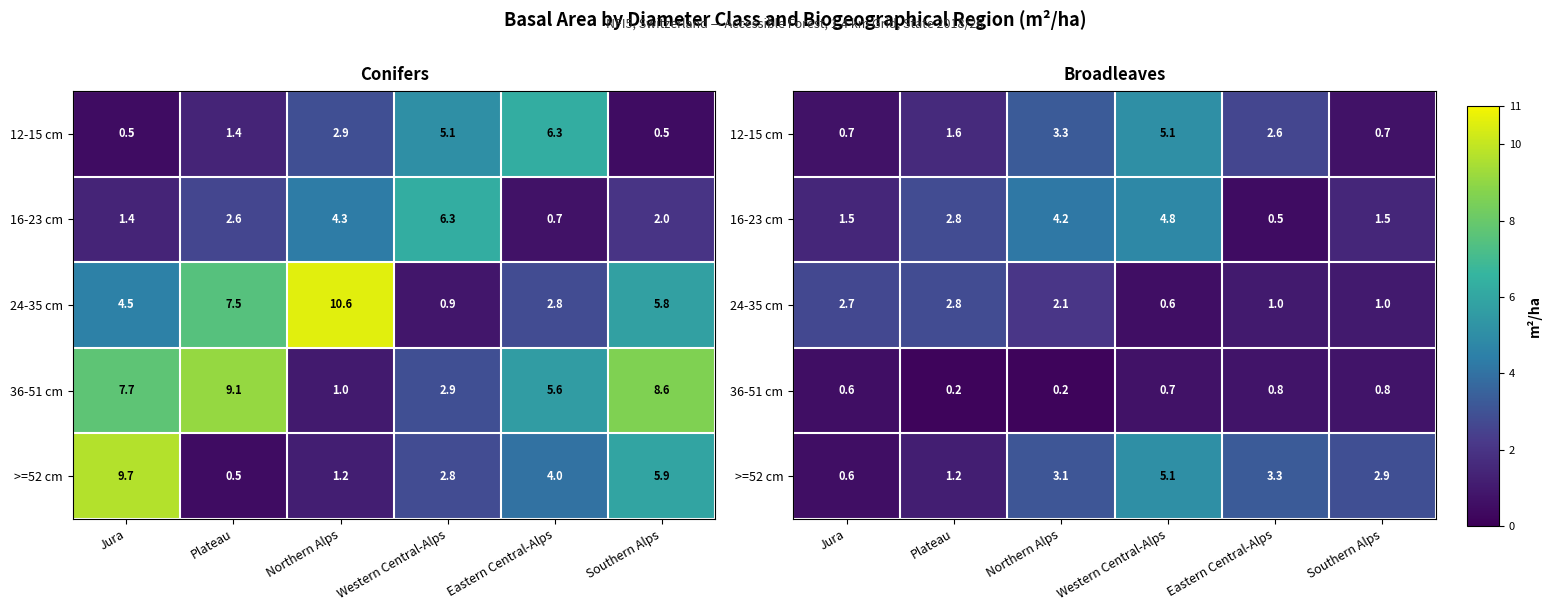

At which label does 24-35 cm first exceed 2?

Jura